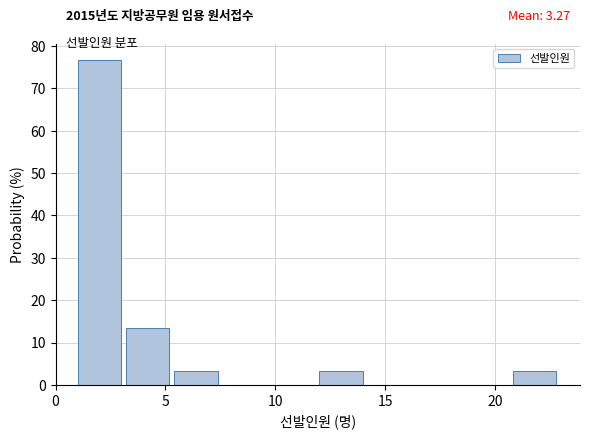

Over which range of the x-axis is the bar tallest?

1.0 to 3.2